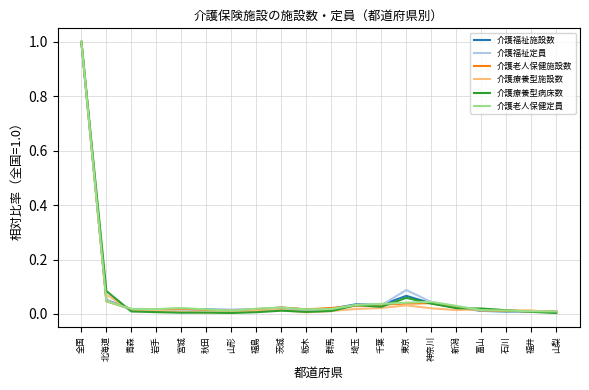

Is it true that 介護療養型施設数 equals 0.0 at 新潟?

True